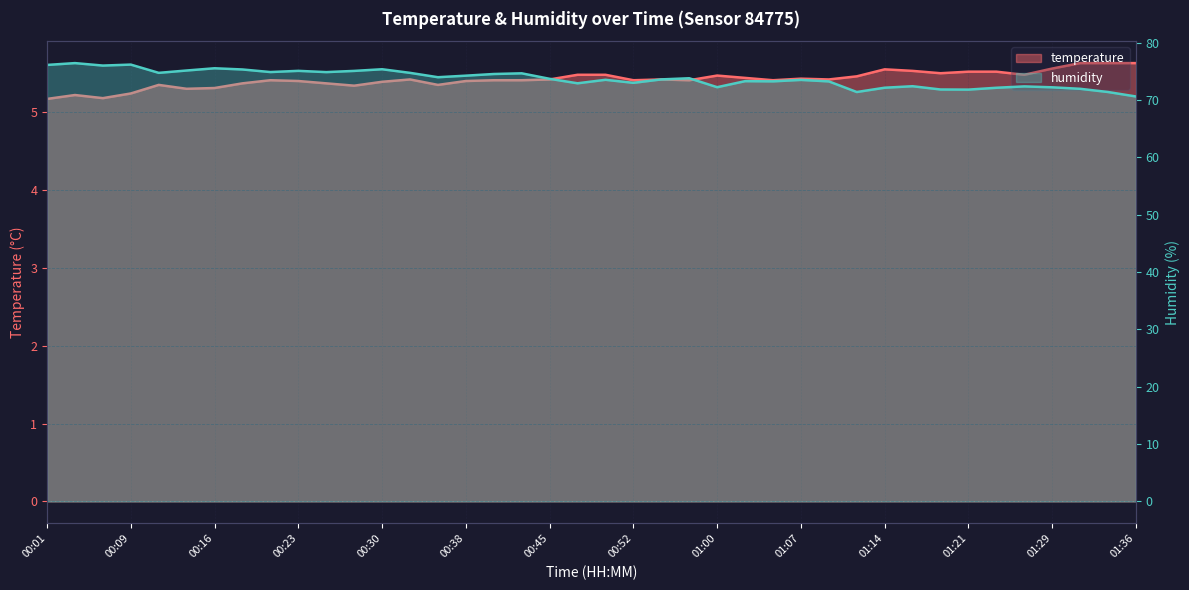

Where does the humidity series first go above 73?

00:01